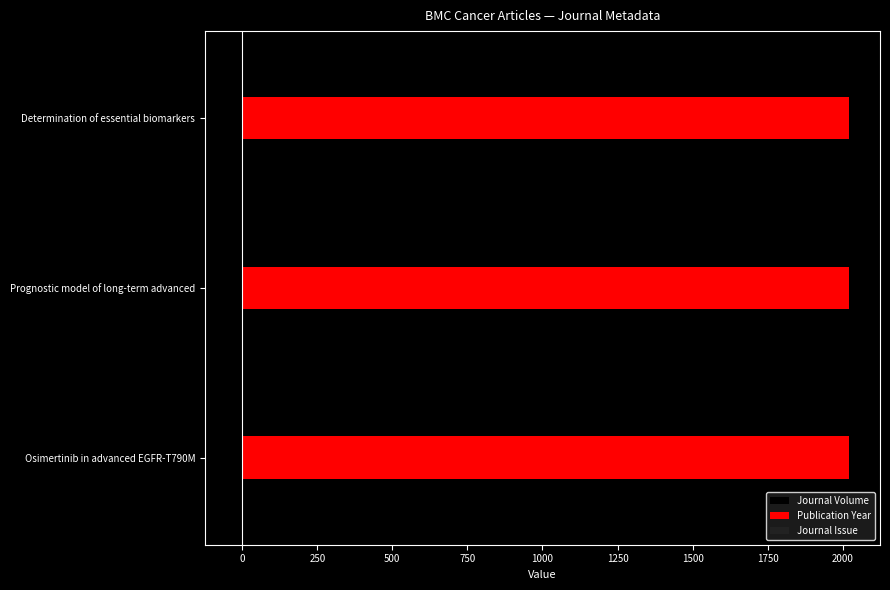

What is the maximum value for Publication Year?

2022